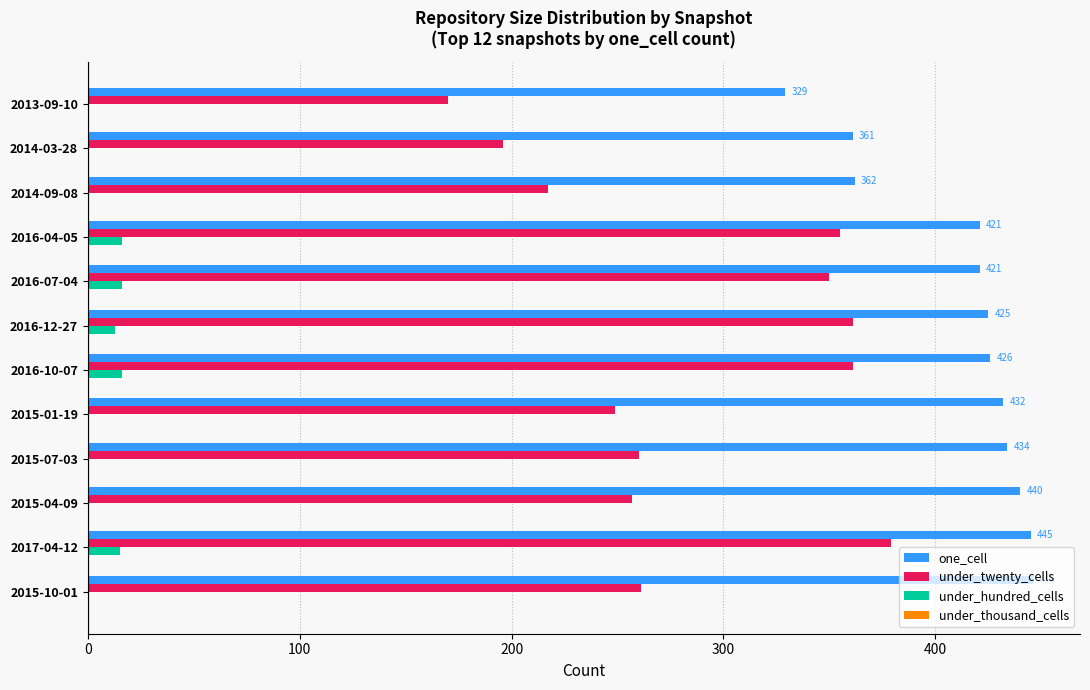

What is the total value across all series at 2014-09-08?

579